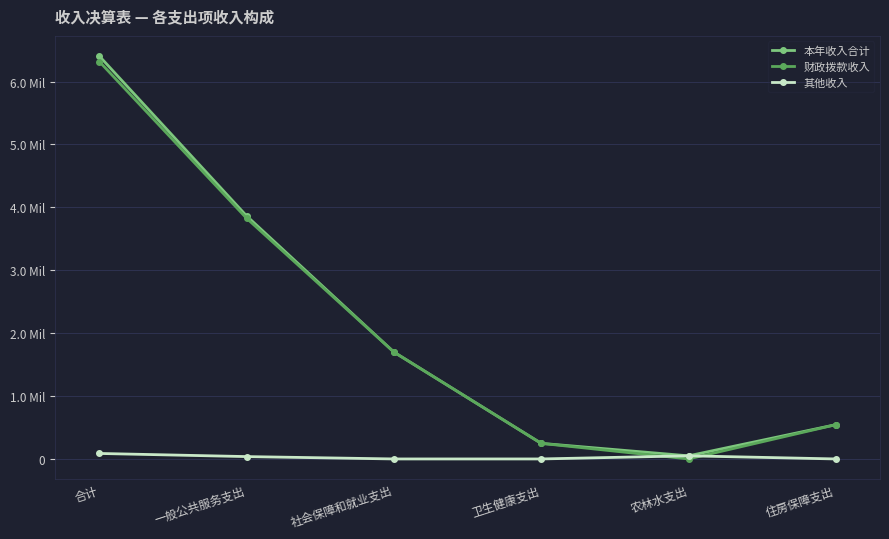

Does the chart have visible grid lines?

Yes